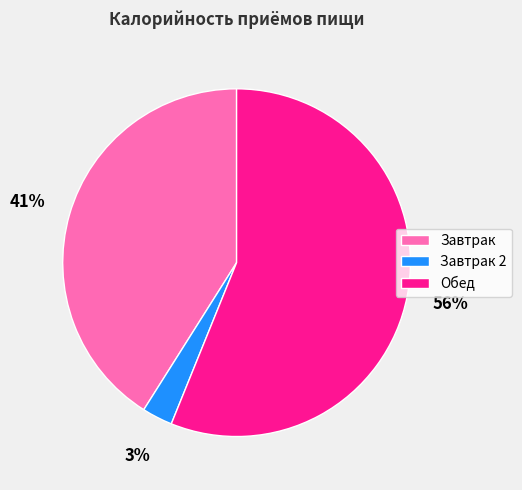

Rank the categories by value from highest to lowest.

Обед, Завтрак, Завтрак 2